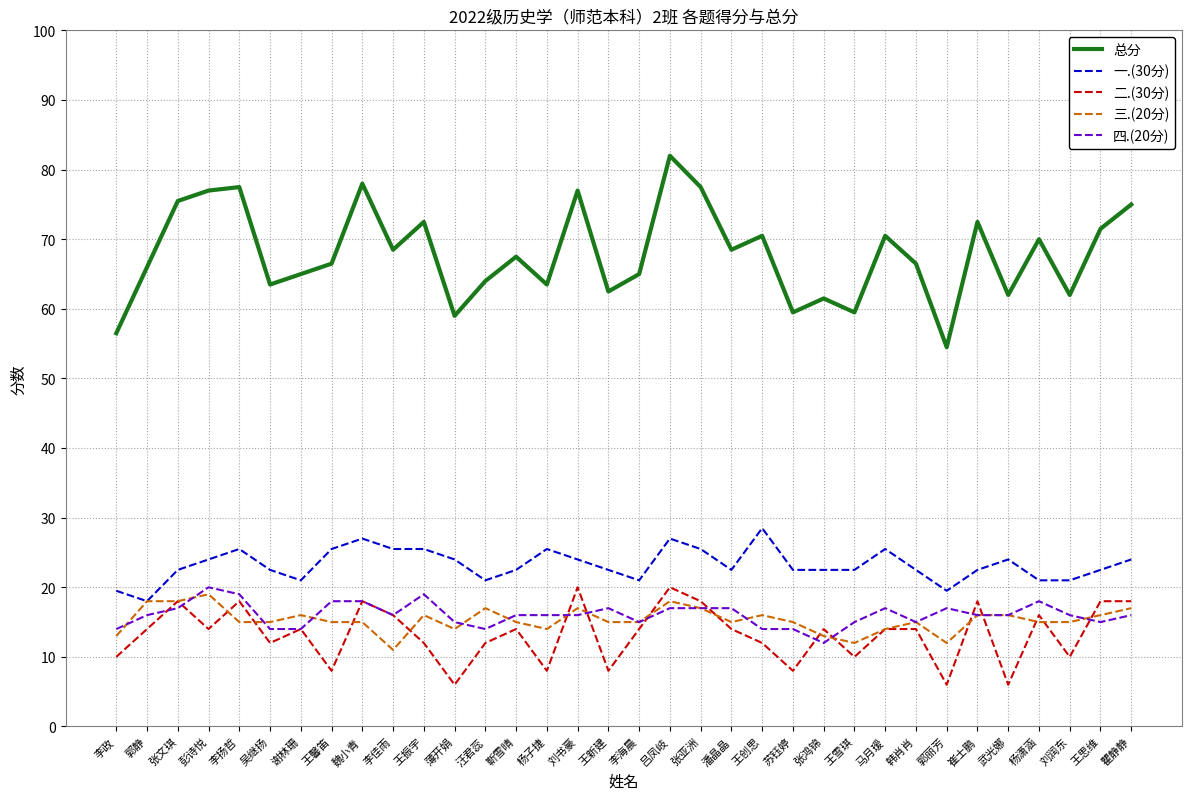

How many 三.(20分) values are between 15 and 16?

18